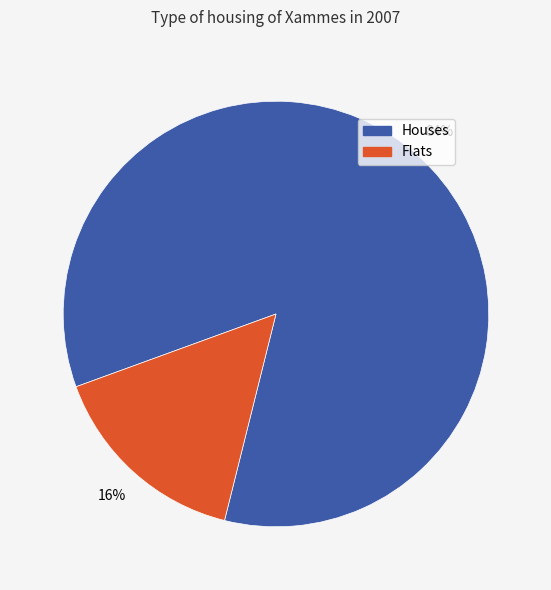

Which slice is the largest?

Houses